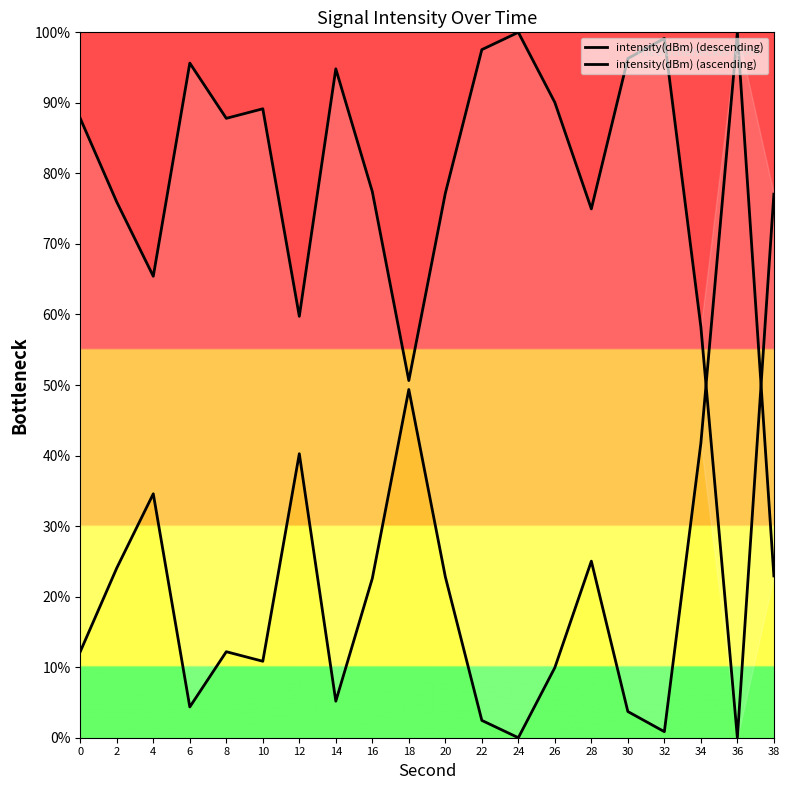

True or false: intensity(dBm) (ascending) has a value of 75.9 at 2.

True